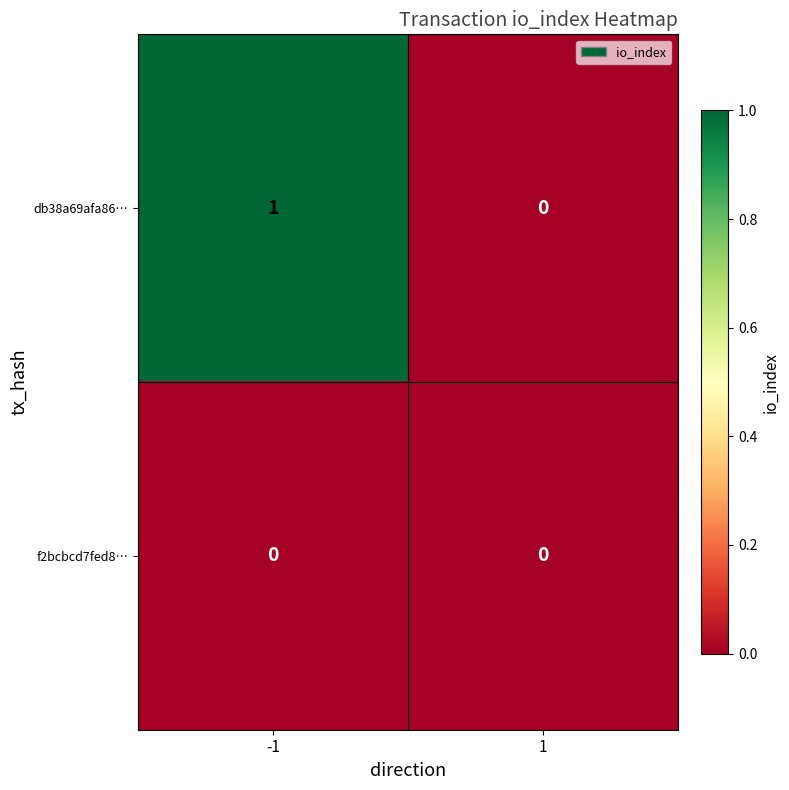

How many data points does each series have?

2